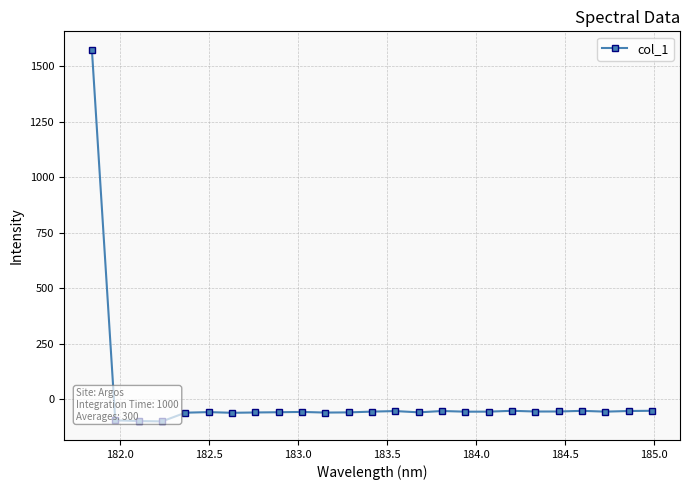

What is the smallest value displayed?

-99.9